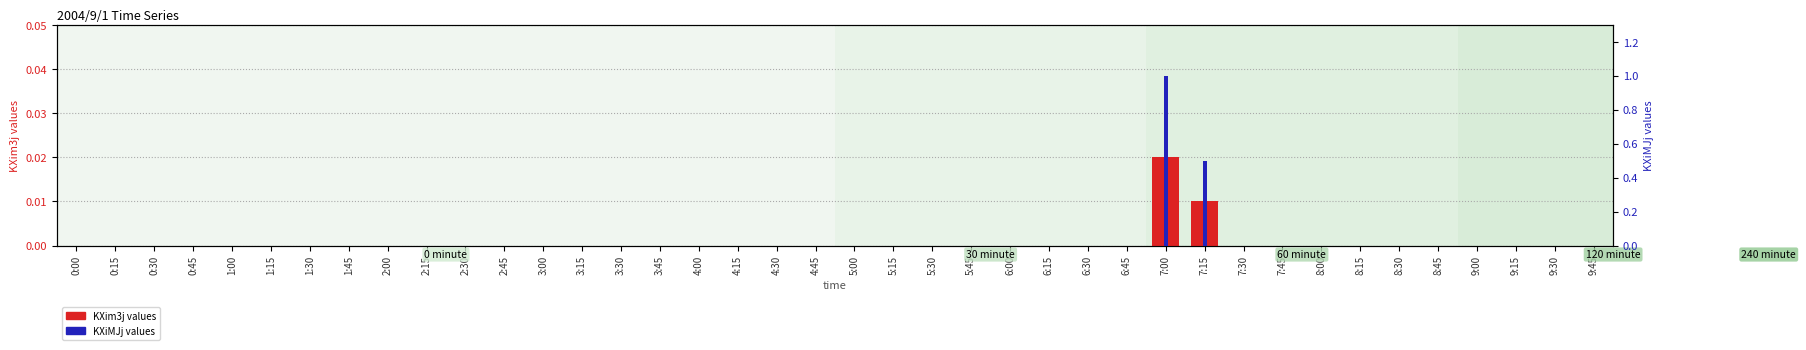

What are all the series names shown in the legend?

KXim3j, KXiMJj